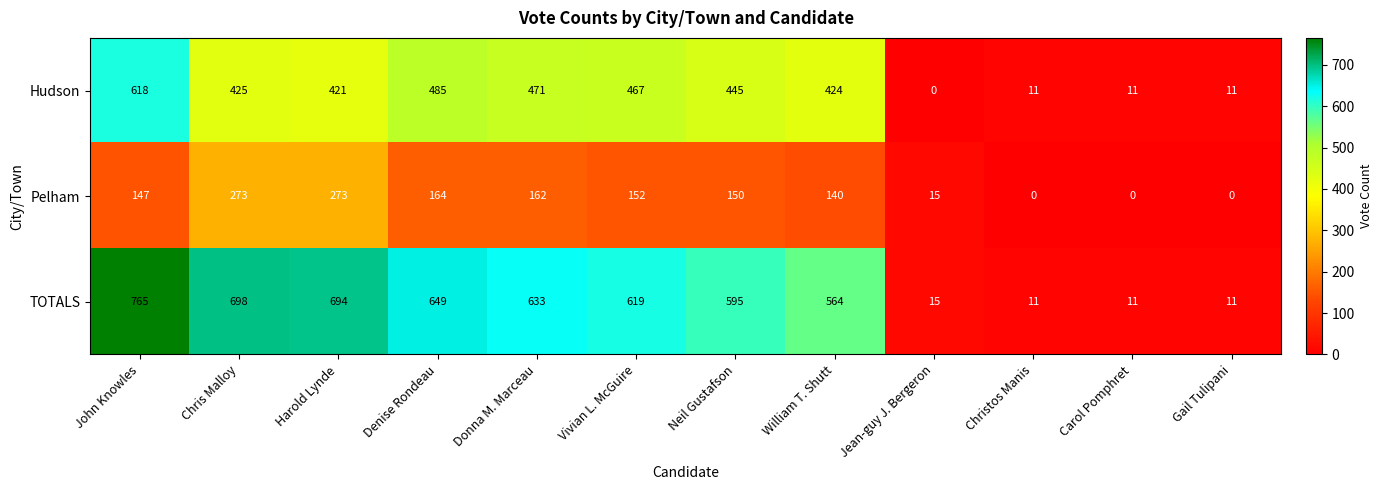

List the series in order of their overall mean, highest first.

TOTALS, Hudson, Pelham